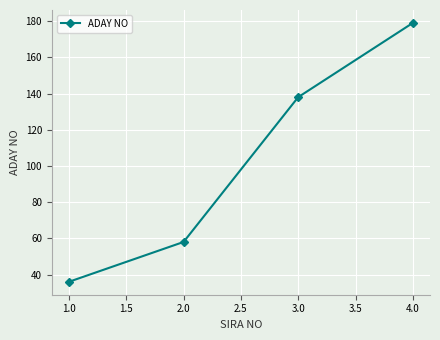

What is the change in value from 3.0 to 4.0?

+41